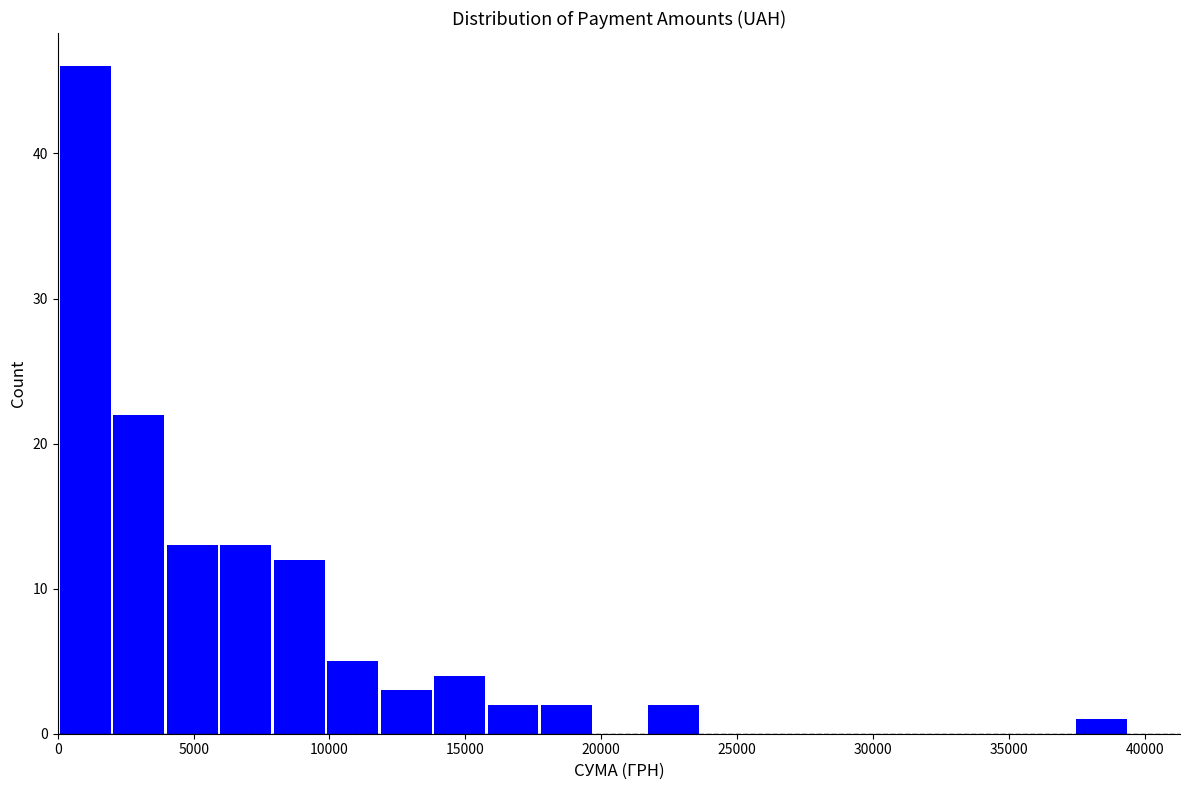

Read against the x-axis, roughly where is the centre of the tallest bar?

1000